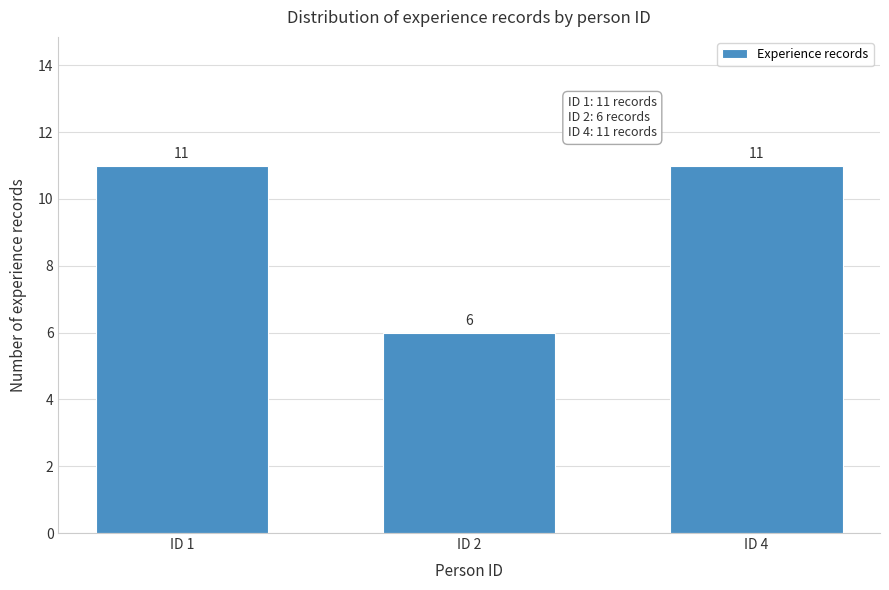

Reading left to right, transcribe all the data shown in this chart.

ID 1=11	ID 2=6	ID 4=11